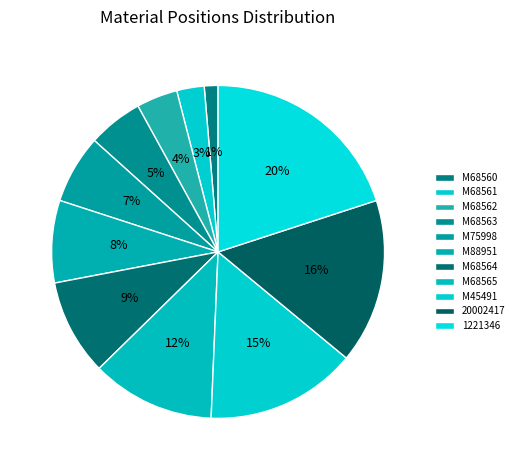

How many segments does this pie chart have?

11